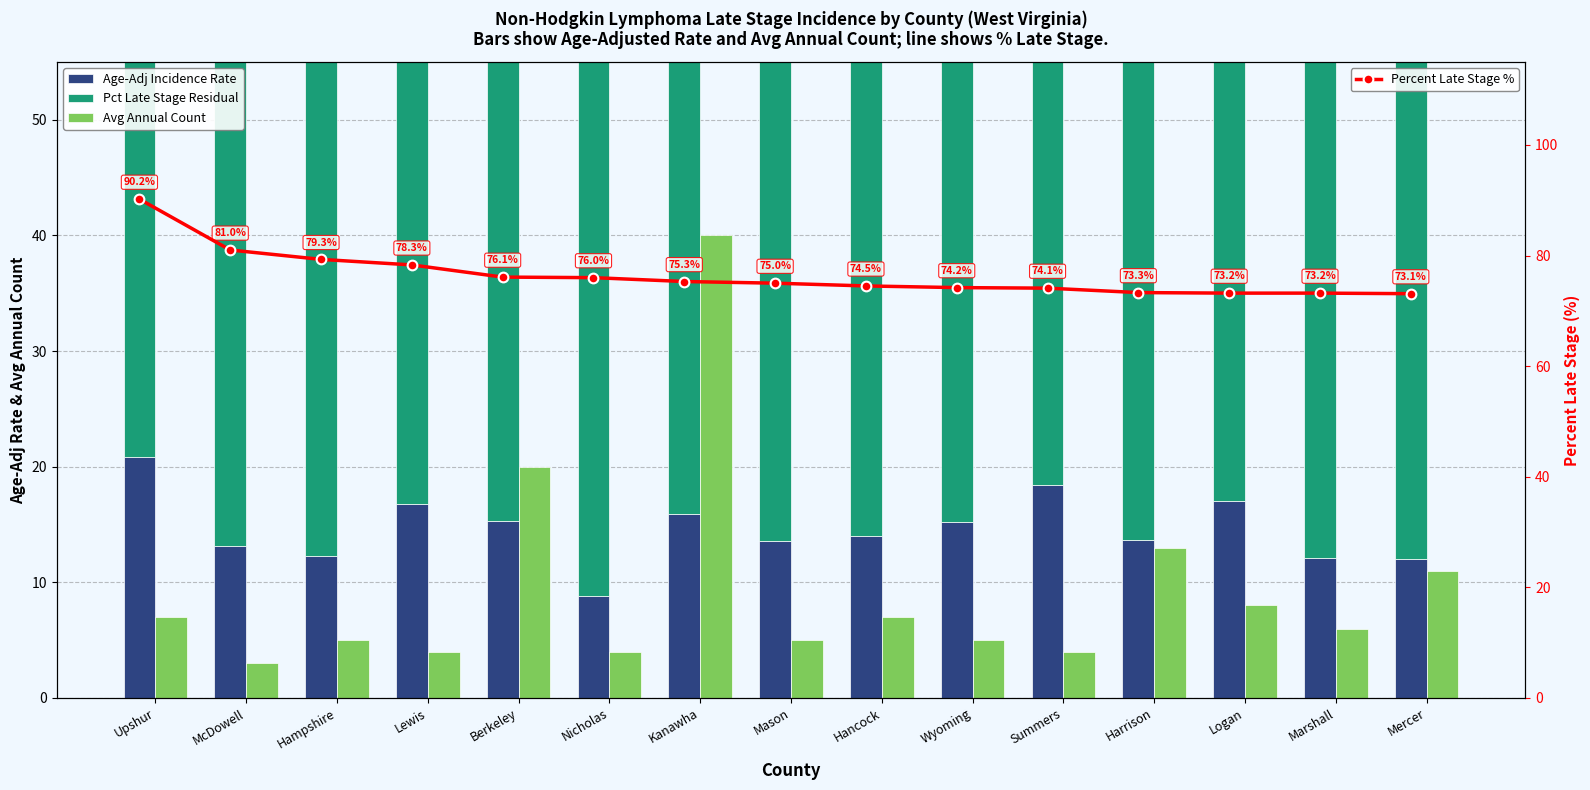

What is the total value across all series at Hampshire?

163.6